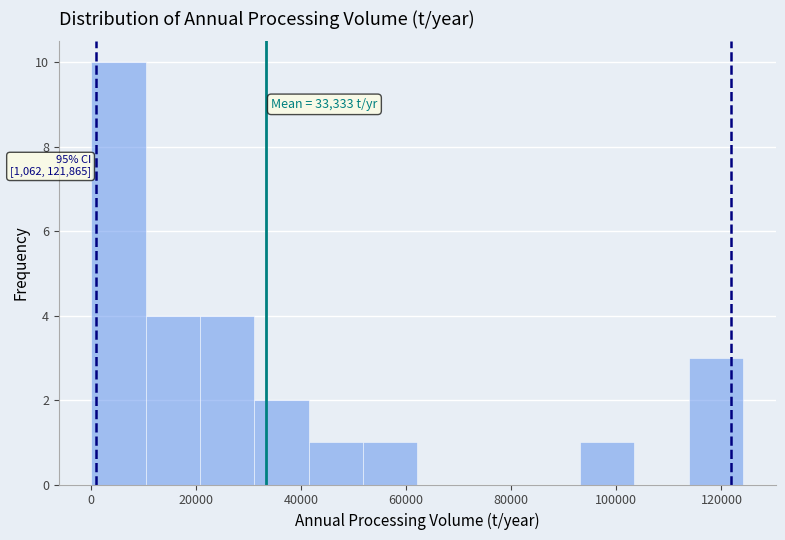

Which range on the x-axis has the tallest bar?

0 to 10000